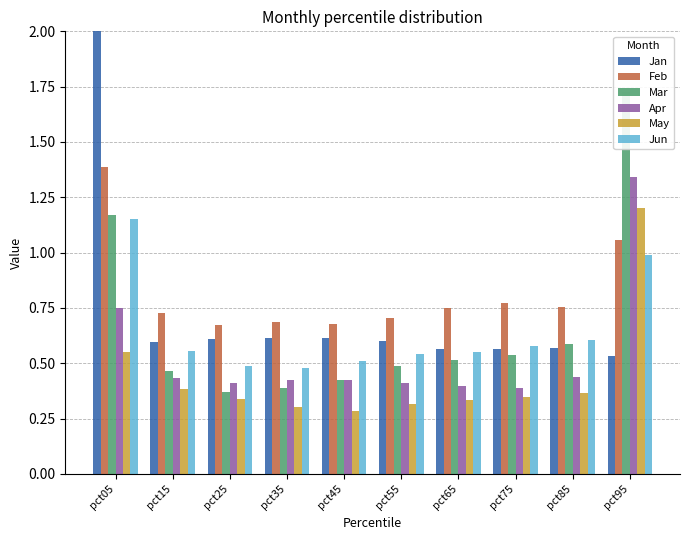

The value of Feb at pct65 is 0.8. True or false?

True